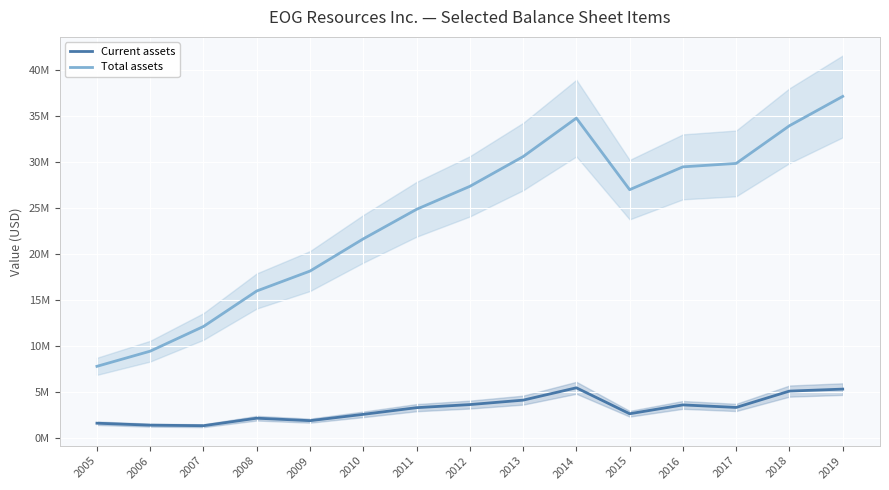

Reading left to right, what are all the values shown in this chart?

Current assets: 2005=1563238	2006=1350080	2007=1292039	2008=2108451	2009=1839541	2010=2527446	2011=3253938	2012=3589884	2013=4072015	2014=5416021	2015=2592244	2016=3554603	2017=3279108	2018=5057390	2019=5273339
Total assets: 2005=7753320	2006=9402160	2007=12088907	2008=15951226	2009=18118667	2010=21624233	2011=24838797	2012=27336578	2013=30574238	2014=34762687	2015=26975244	2016=29459433	2017=29833078	2018=33934474	2019=37124608